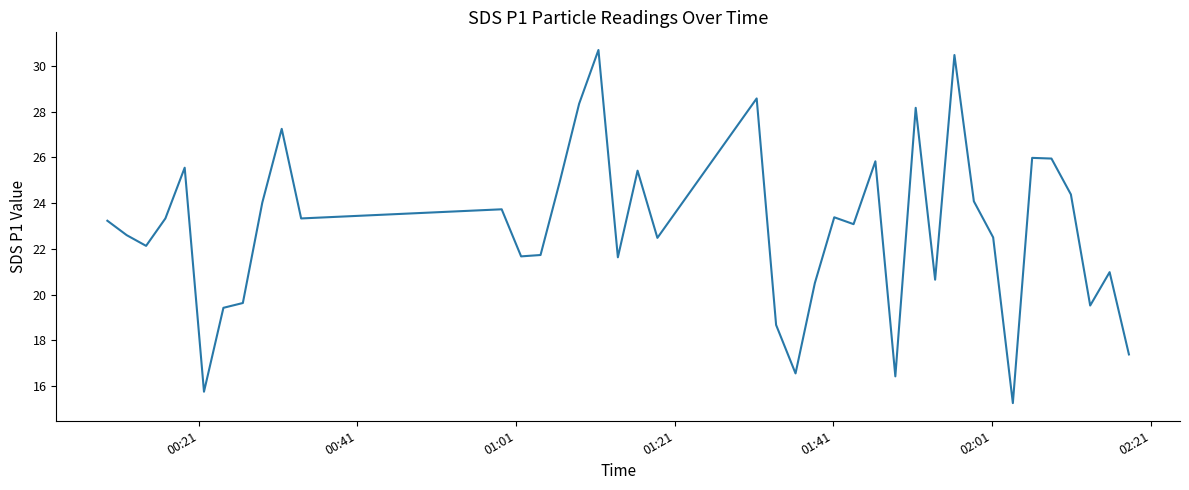

What is the maximum value shown in the chart?

30.7